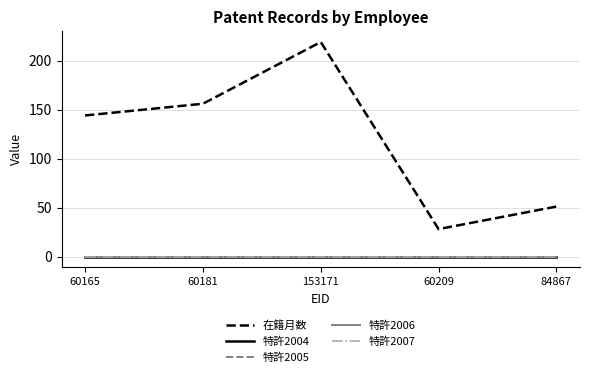

Does the chart have visible grid lines?

Yes